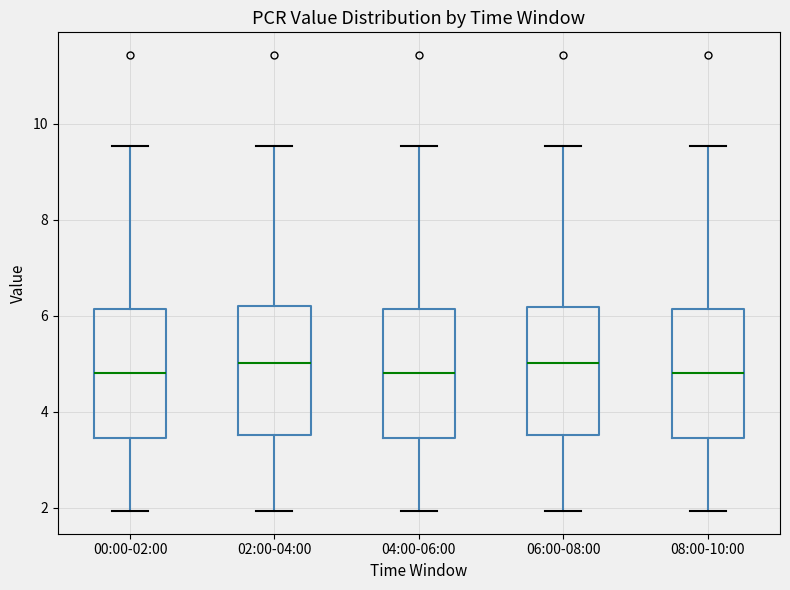

Where is the lower edge of the box for 02:00-04:00 on the y-axis? The values are not printed on the chart, so give them approximately, as read against the axis.

3.6